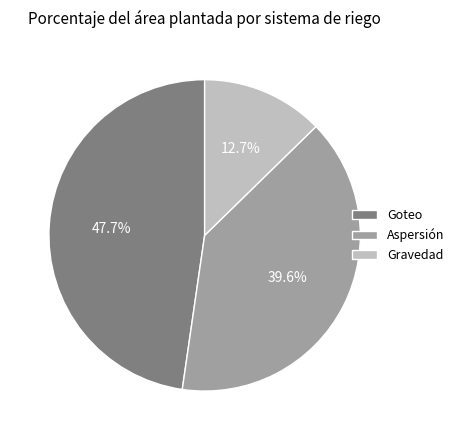

How many segments does this pie chart have?

3